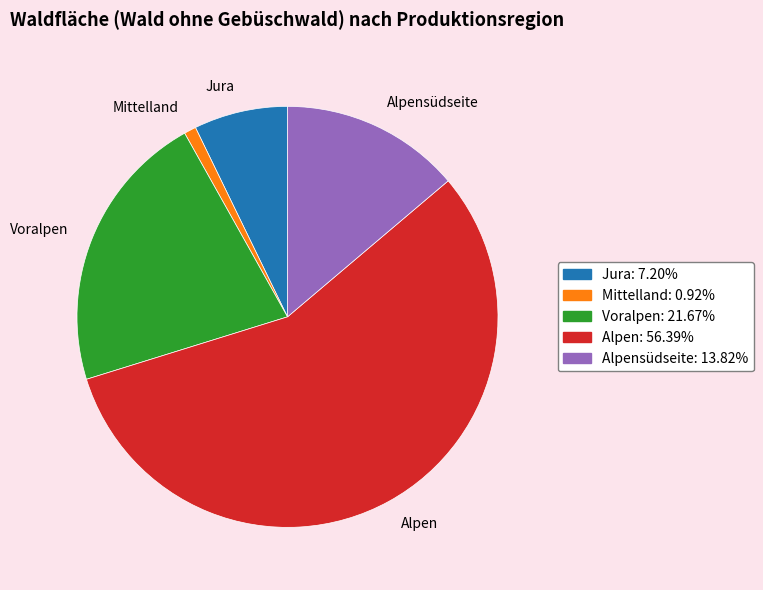

How many segments does this pie chart have?

5